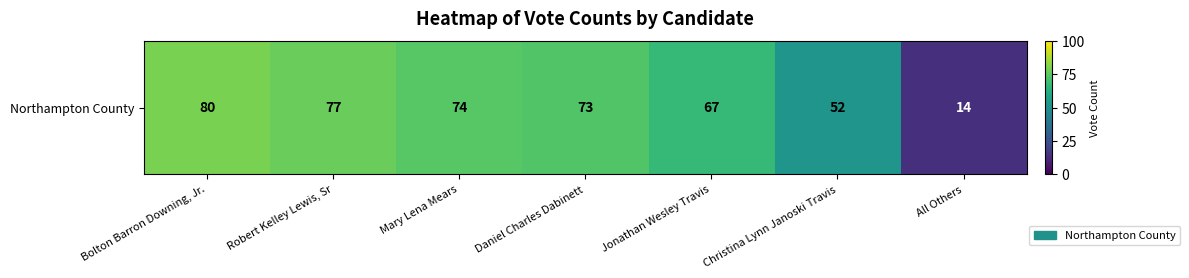

How many categories are shown in the chart?

7